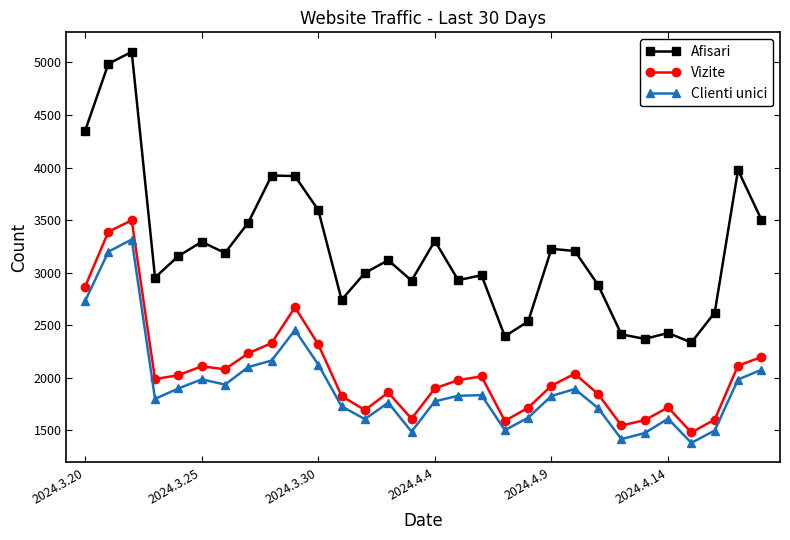

True or false: Vizite and Afisari intersect in this chart.

False